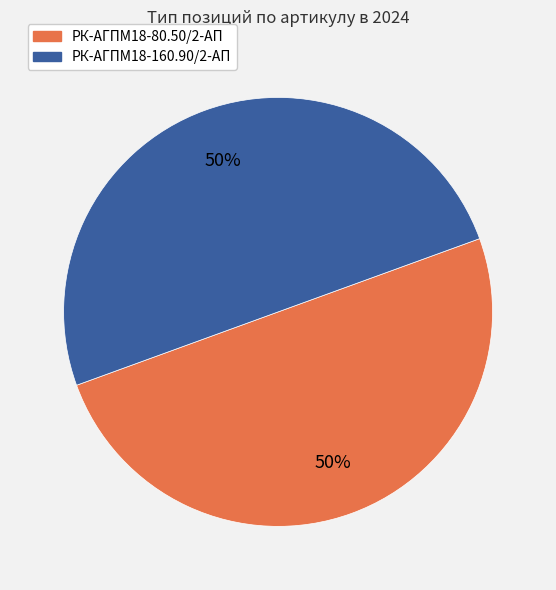

To the nearest percent, what is the average slice percentage?

50%